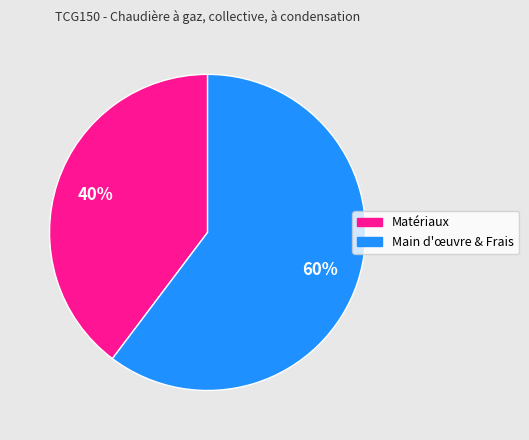

The Matériaux slice represents 52% of the pie. True or false?

False